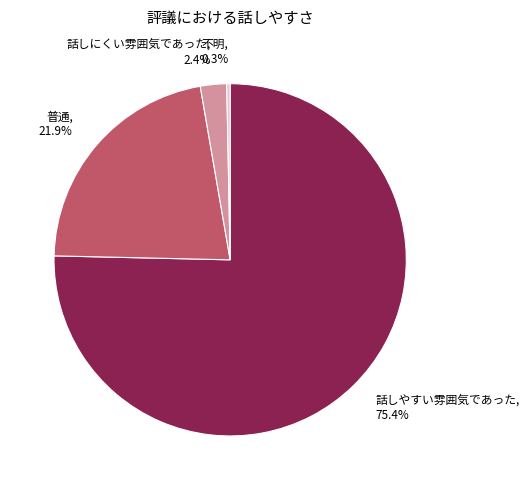

Which category has the smallest portion of the pie?

不明